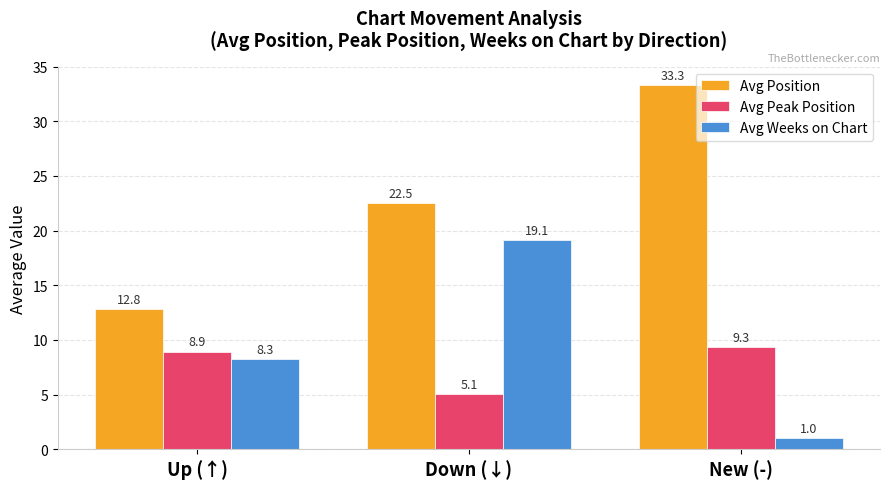

Reading left to right, extract all data points from this chart.

Avg Position: Up (↑)=12.8	Down (↓)=22.5	New (-)=33.3
Avg Peak Position: Up (↑)=8.9	Down (↓)=5.1	New (-)=9.3
Avg Weeks on Chart: Up (↑)=8.3	Down (↓)=19.1	New (-)=1.0